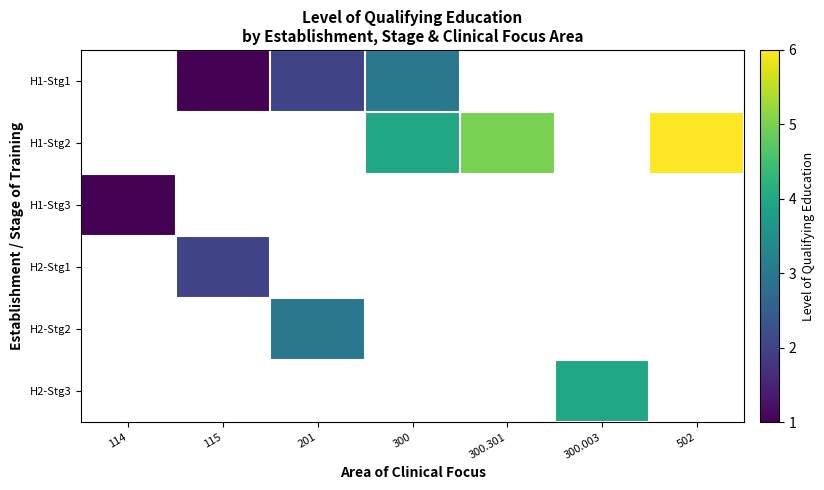

True or false: H2-Stg1 has a value of 2.0 at 115.

True